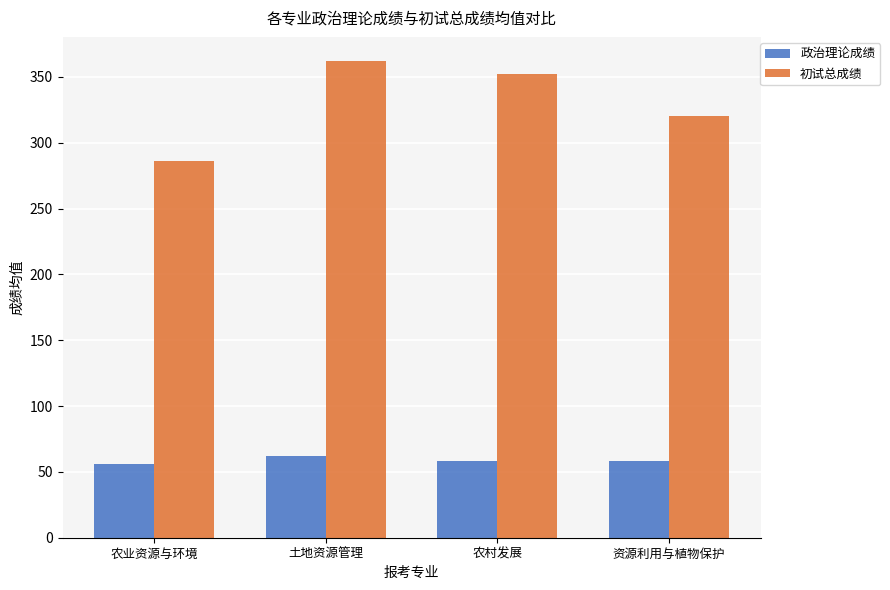

Read the 政治理论成绩 value at 农村发展.

58.6